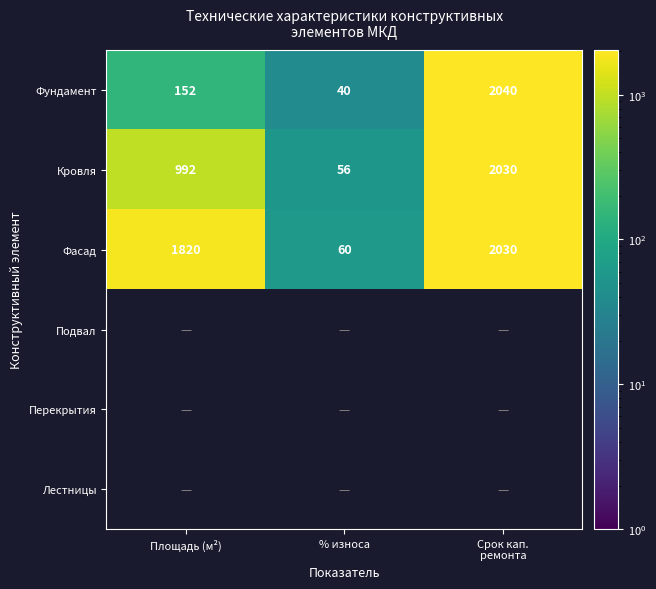

What is the sum of all Фундамент values?

2232